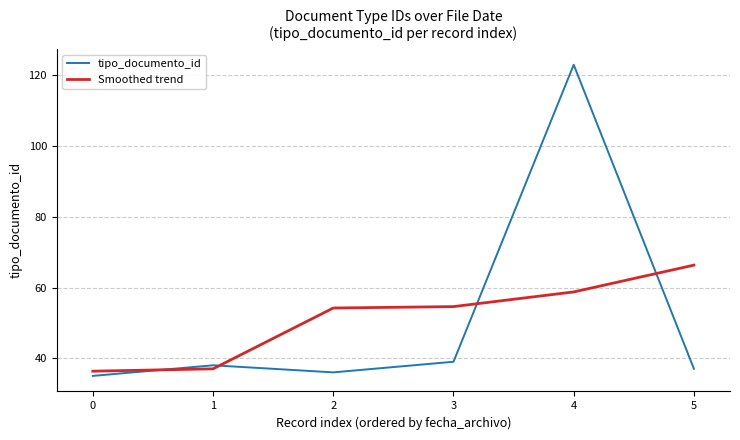

Reading right to left, what are all the values shown in this chart?

tipo_documento_id: 5=37.0	4=123.0	3=39.0	2=36.0	1=38.0	0=35.0
Smoothed trend: 5=66.3	4=58.8	3=54.6	2=54.2	1=37.0	0=36.3